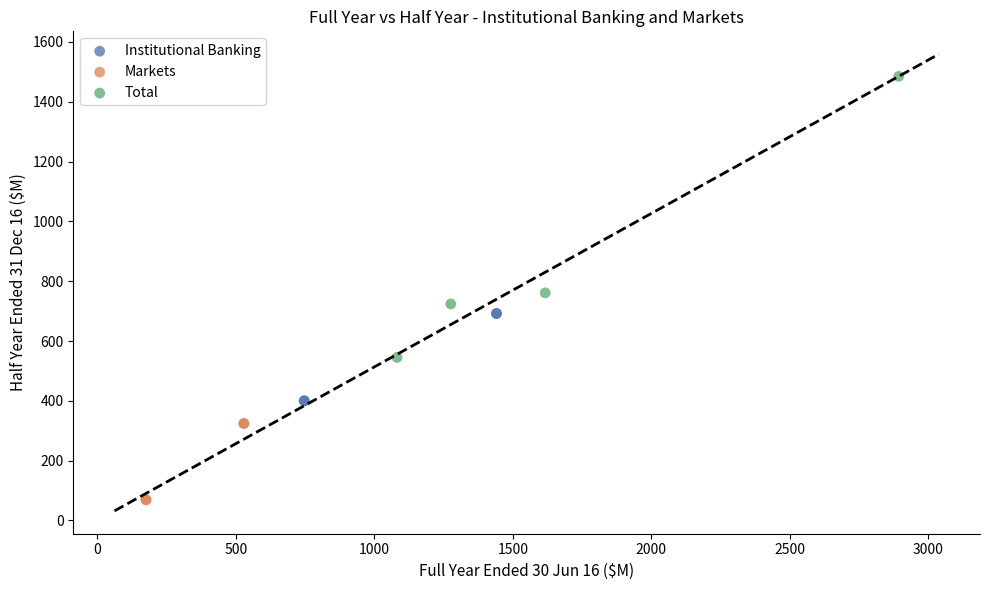

Which series reaches the maximum Y coordinate?

Total